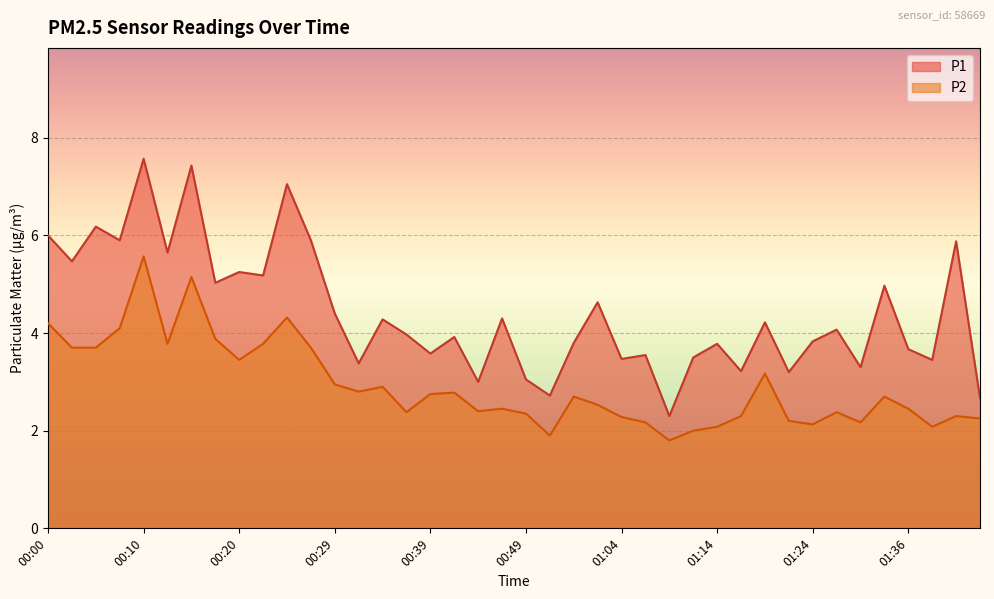

What are all the series names shown in the legend?

P1, P2